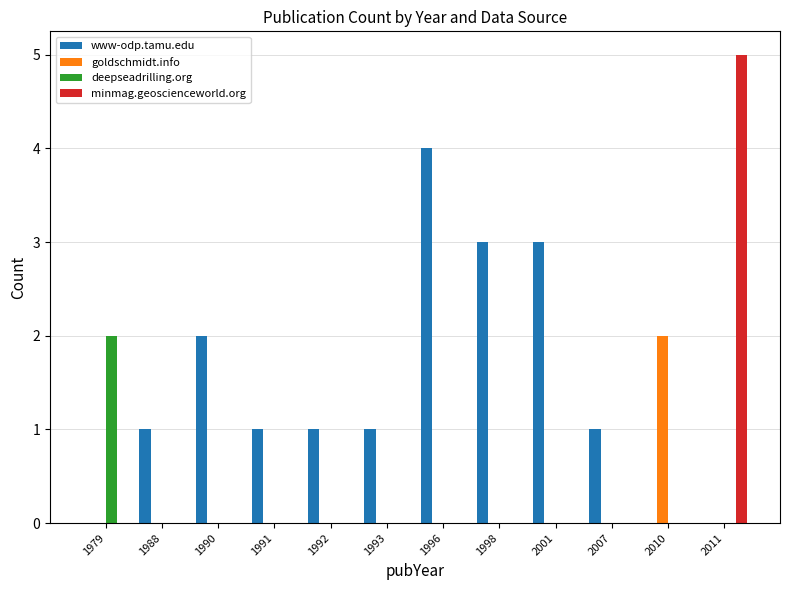

Reading right to left, transcribe all the data shown in this chart.

www-odp.tamu.edu: 0	0	1	3	3	4	1	1	1	2	1	0
goldschmidt.info: 0	2	0	0	0	0	0	0	0	0	0	0
deepseadrilling.org: 0	0	0	0	0	0	0	0	0	0	0	2
minmag.geoscienceworld.org: 5	0	0	0	0	0	0	0	0	0	0	0